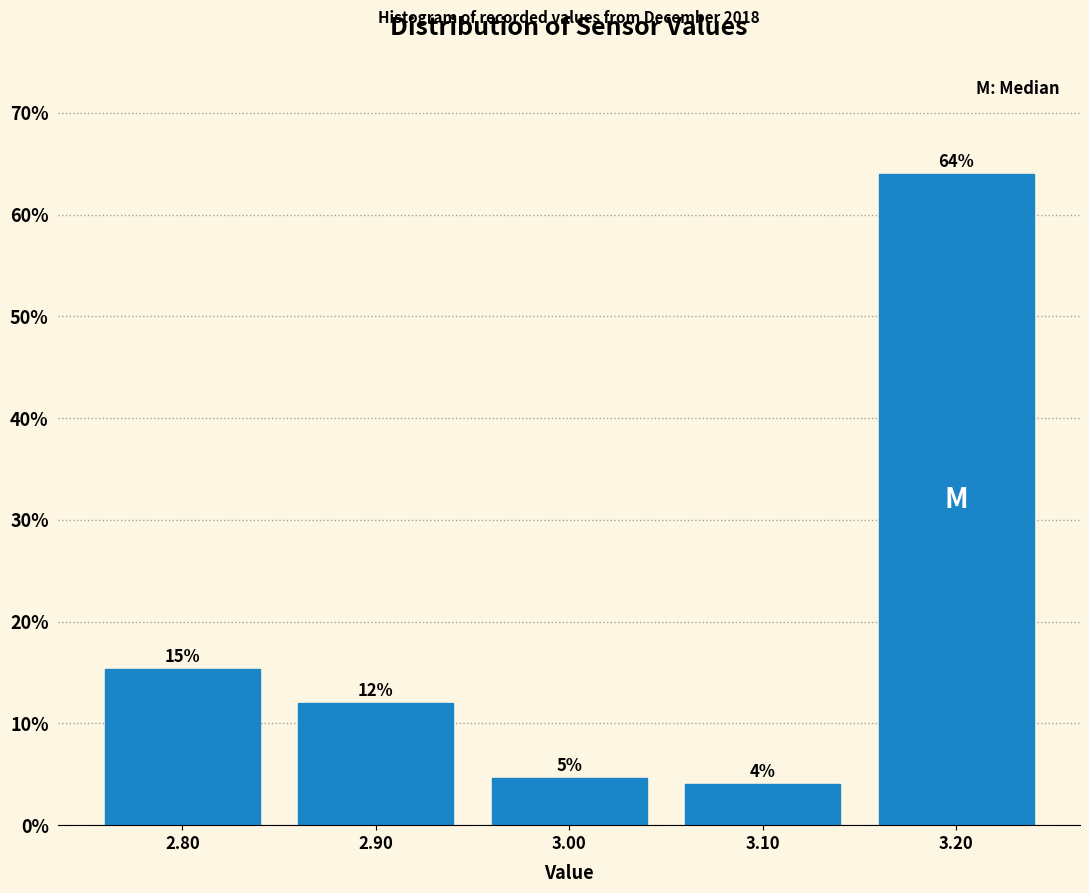

Over which range of the x-axis is the bar tallest?

3.15 to 3.25